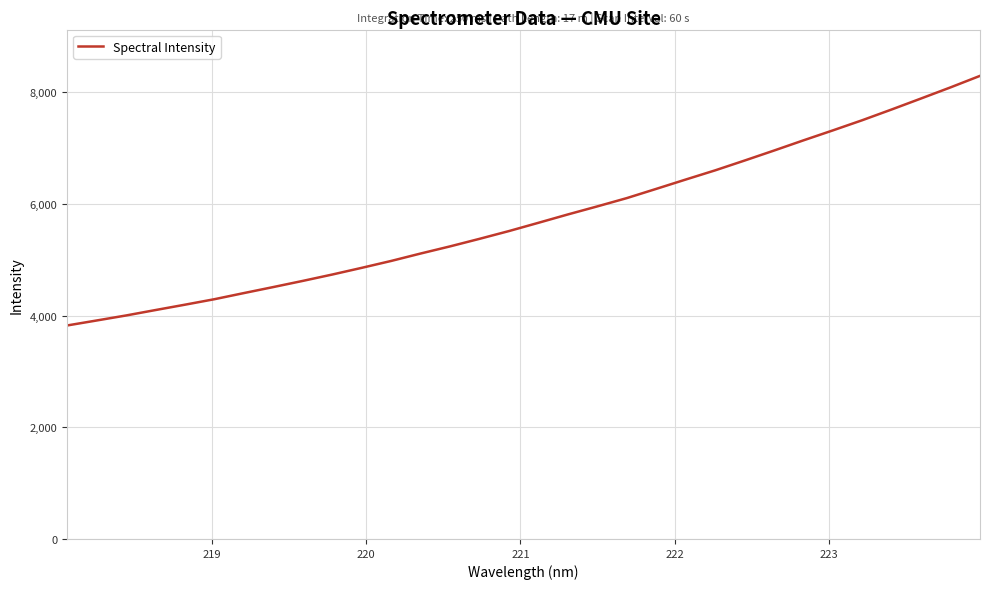

What is the difference between the maximum and second lowest values?

4380.0